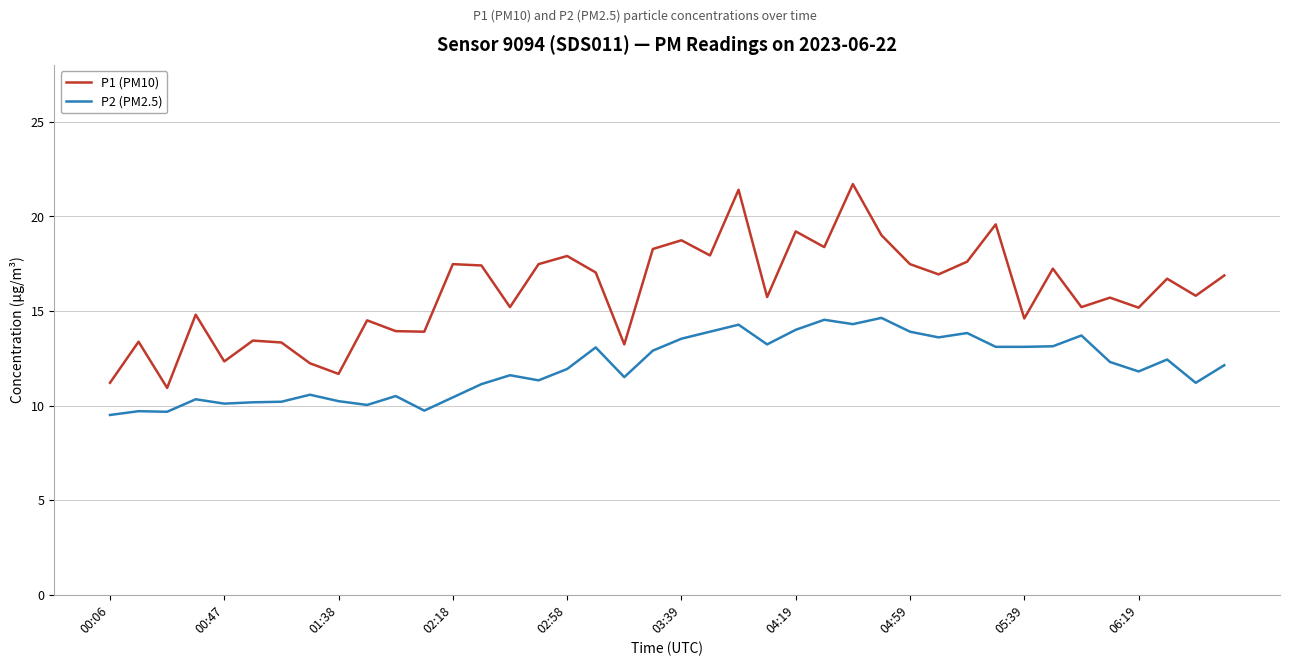

What is the difference between the maximum and minimum values in the P2 (PM2.5) series?

5.1